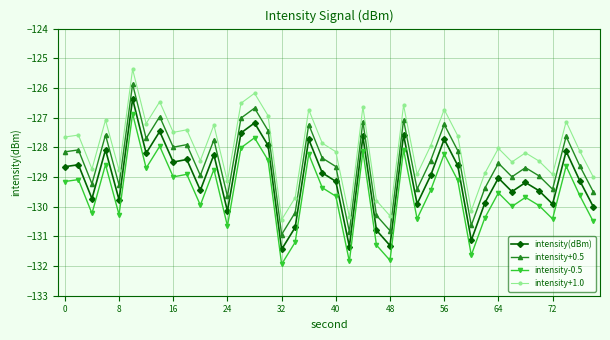

True or false: intensity+0.5 has more than 2 interior local peaks.

True